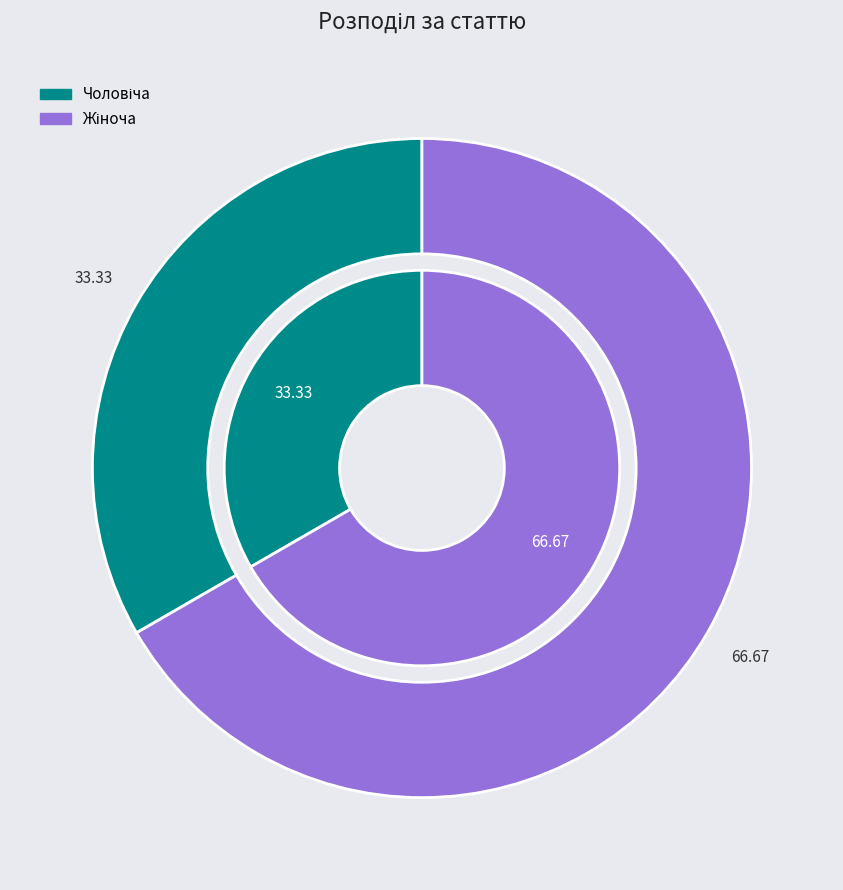

Combined, do Жіноча and Чоловіча account for over 50%?

Yes